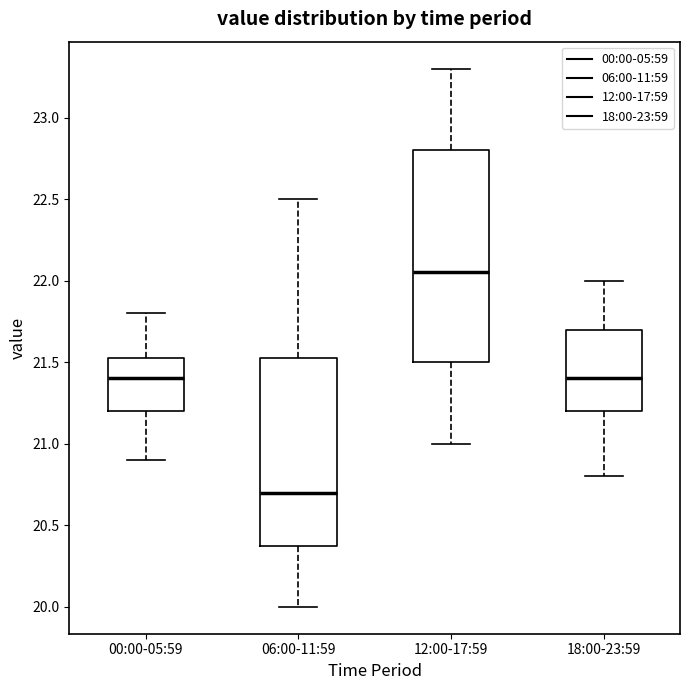

Which box is the tallest, from its lower edge to its upper edge?

12:00-17:59